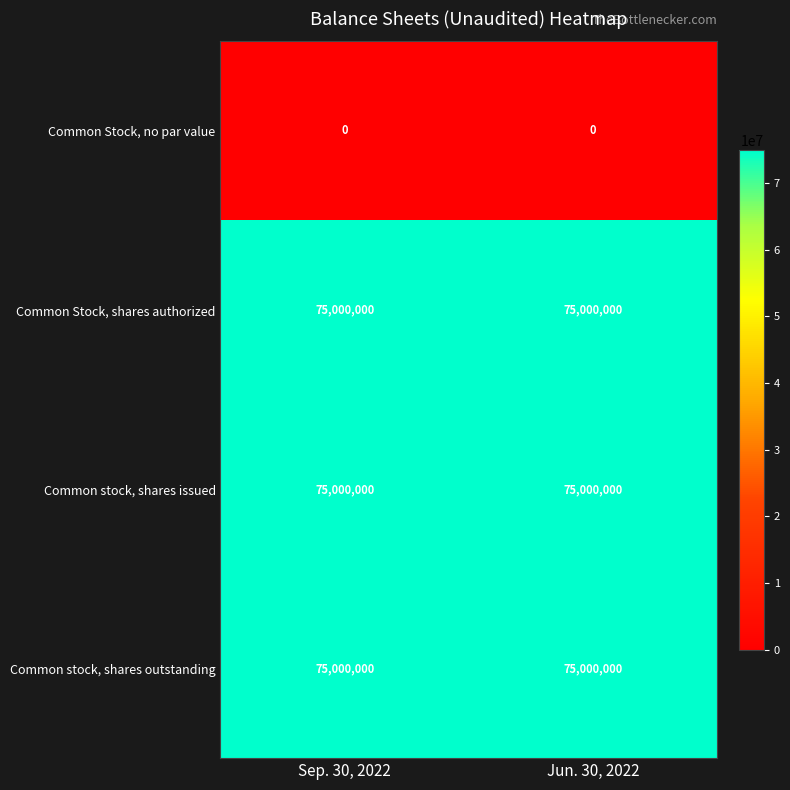

True or false: Common stock, shares outstanding has a value of 75000000 at Jun. 30, 2022.

True